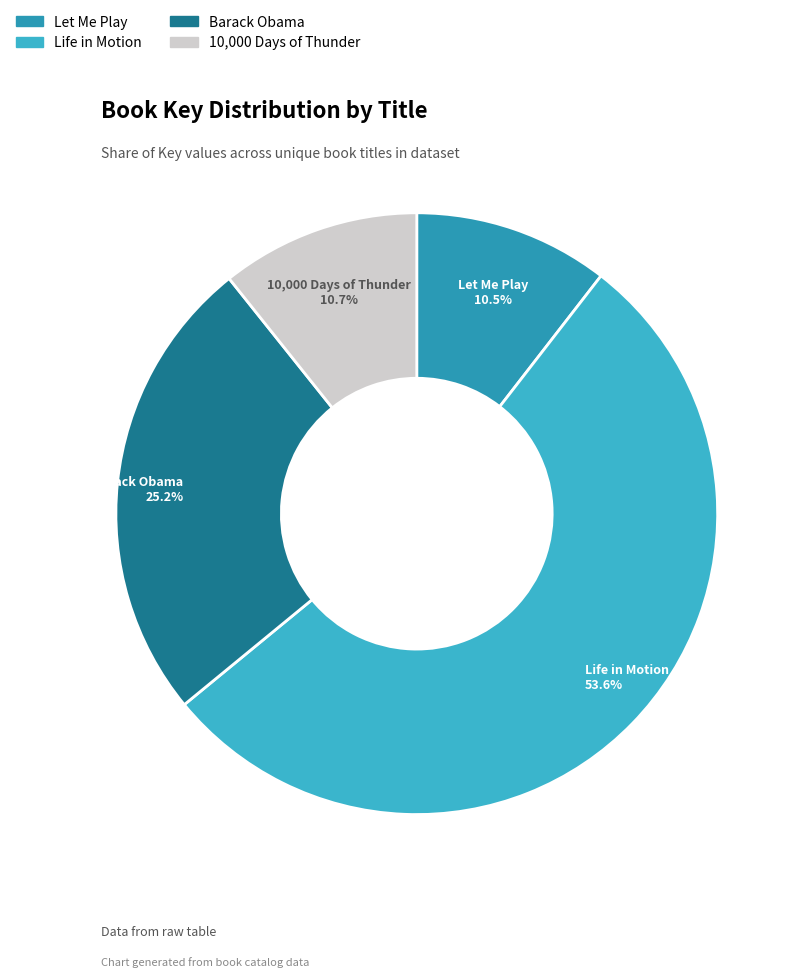

What is the total percentage of Life in Motion and 10,000 Days of Thunder?

64.3%